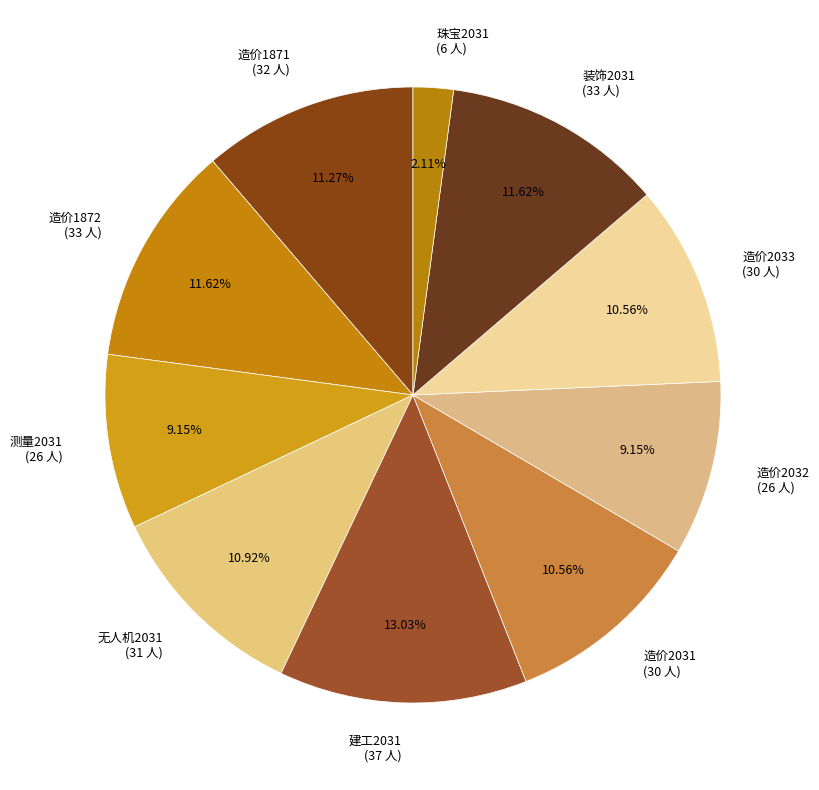

Does any single category account for the majority?

No